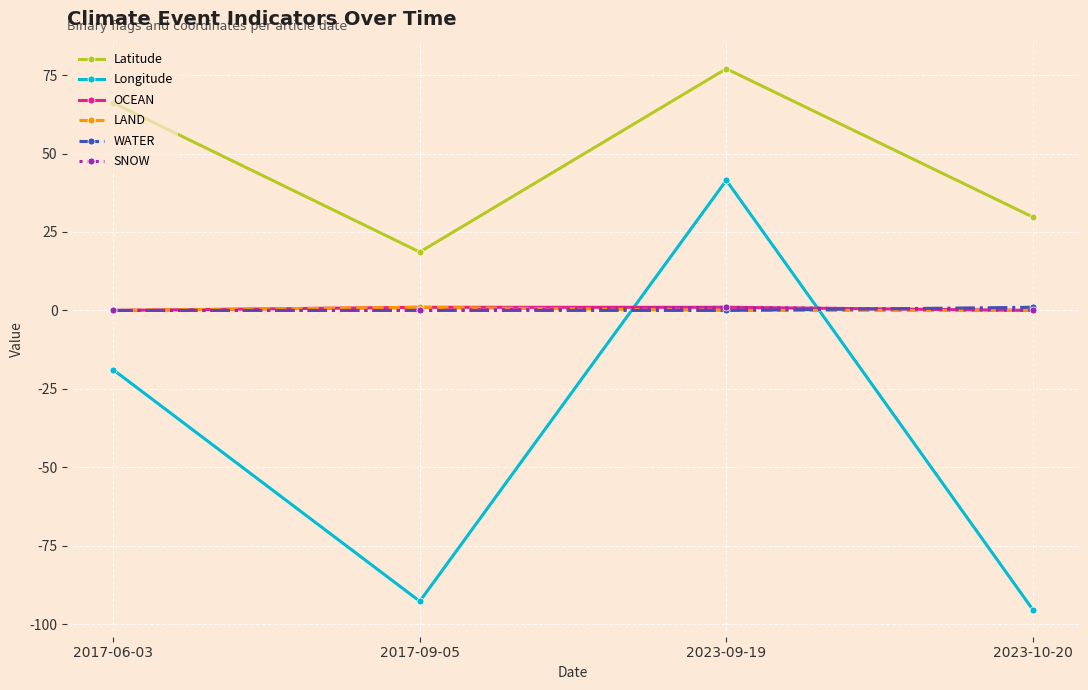

Where does the Longitude series first go above -18?

2023-09-19